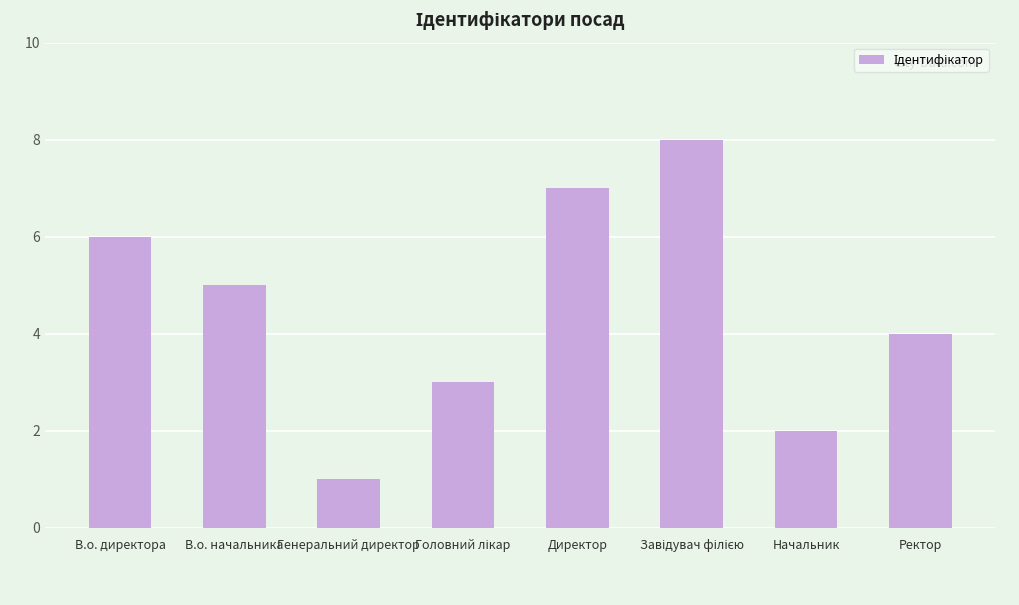

What is the ratio of the value at Ректор to the value at В.о. директора?

0.7